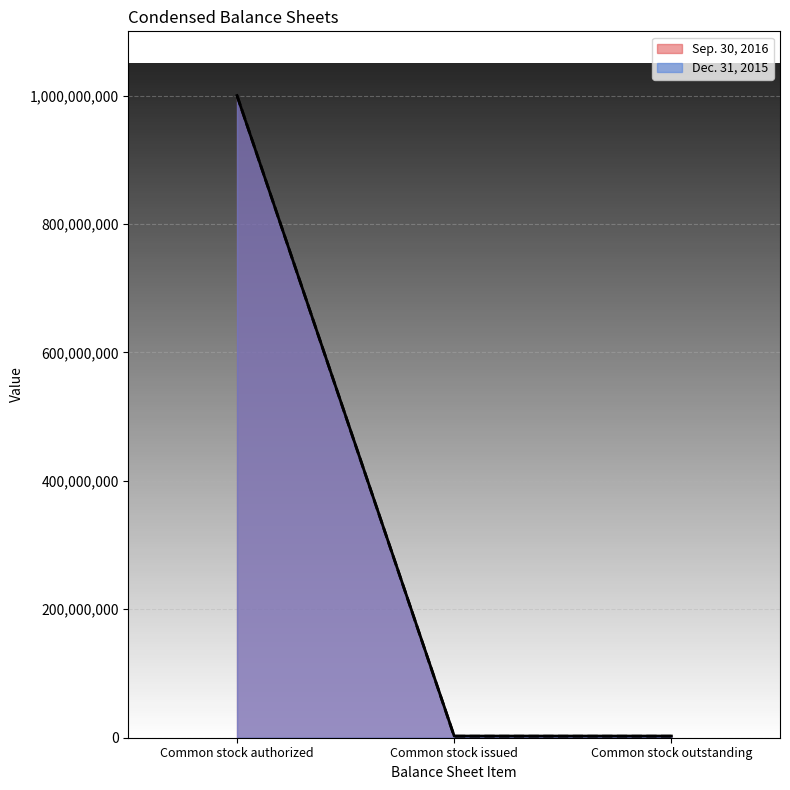

What value does the Dec. 31, 2015 series have at Common stock authorized, to the nearest 10?

1000000000